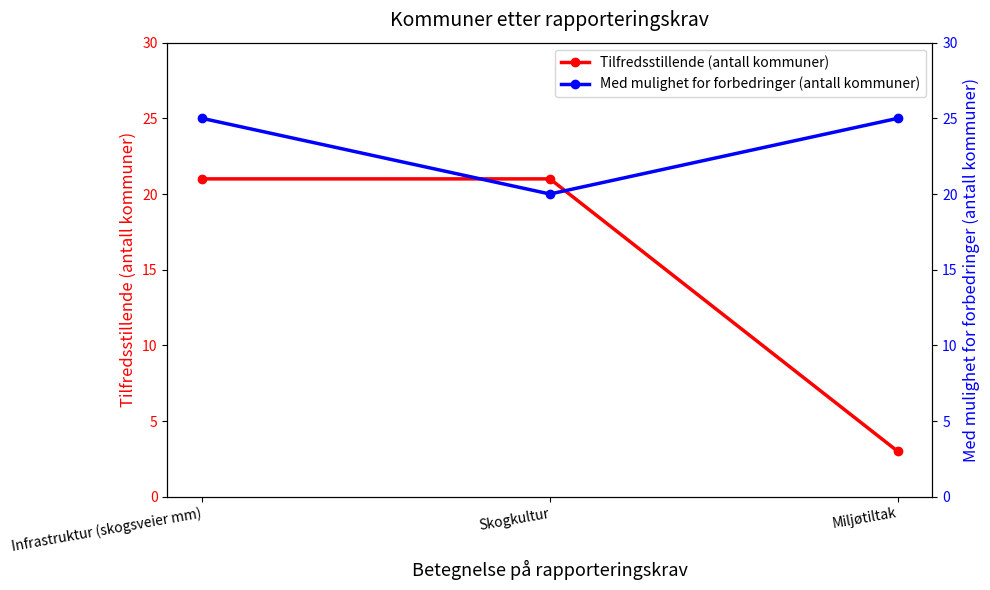

Read the Med mulighet for forbedringer (antall kommuner) value at Skogkultur.

20